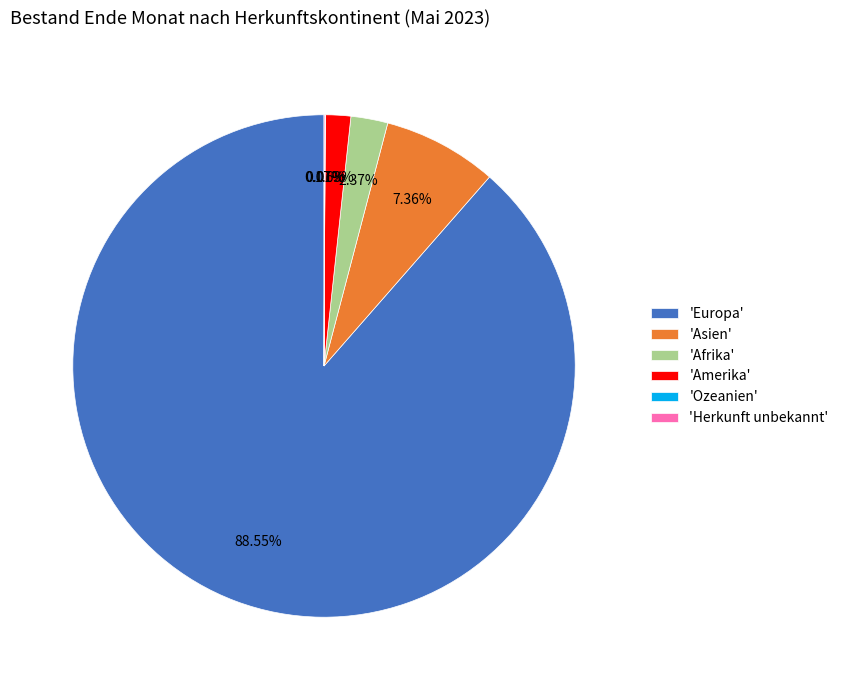

Is the sum of 'Europa' and 'Asien' greater than half?

Yes